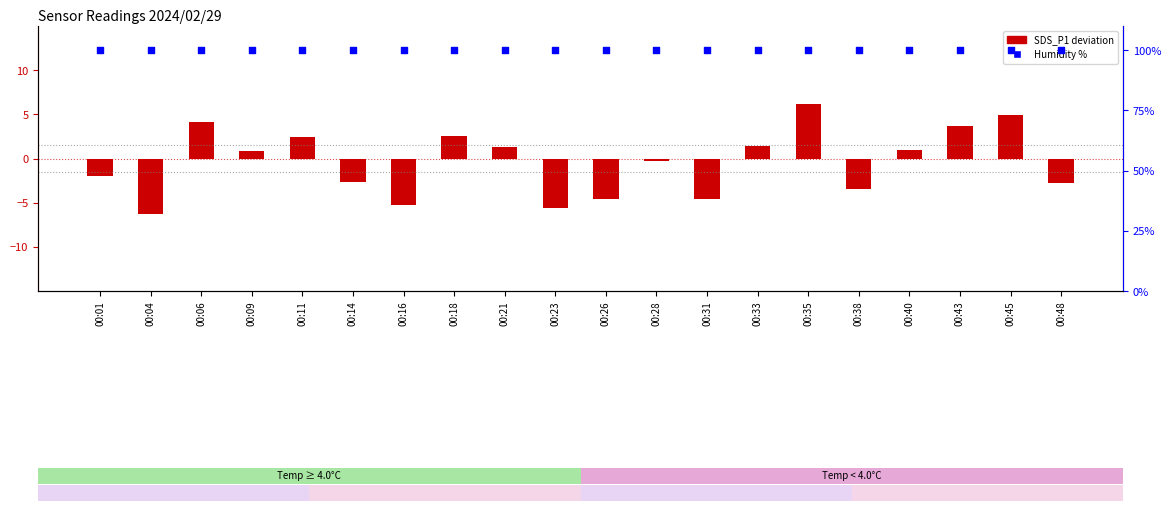

What is the total value across all series at 00:21?

101.3